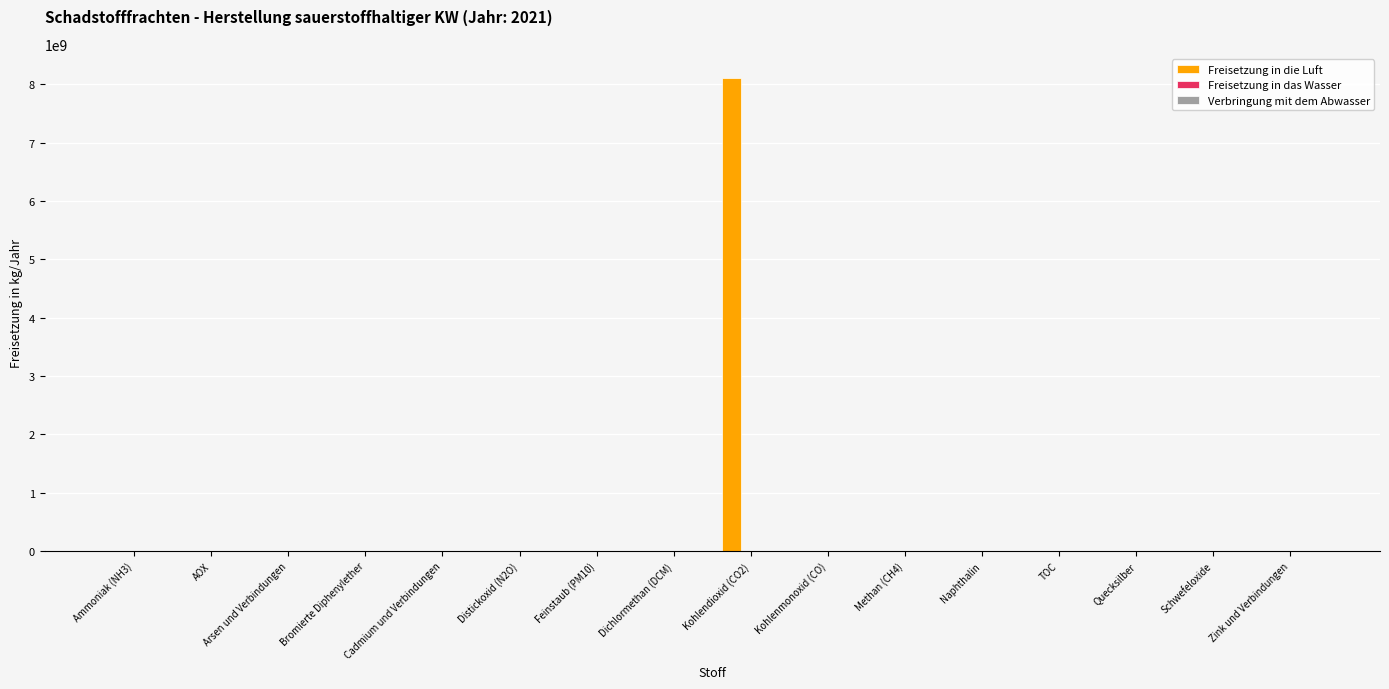

Which series has the largest range (max minus min)?

Freisetzung in die Luft